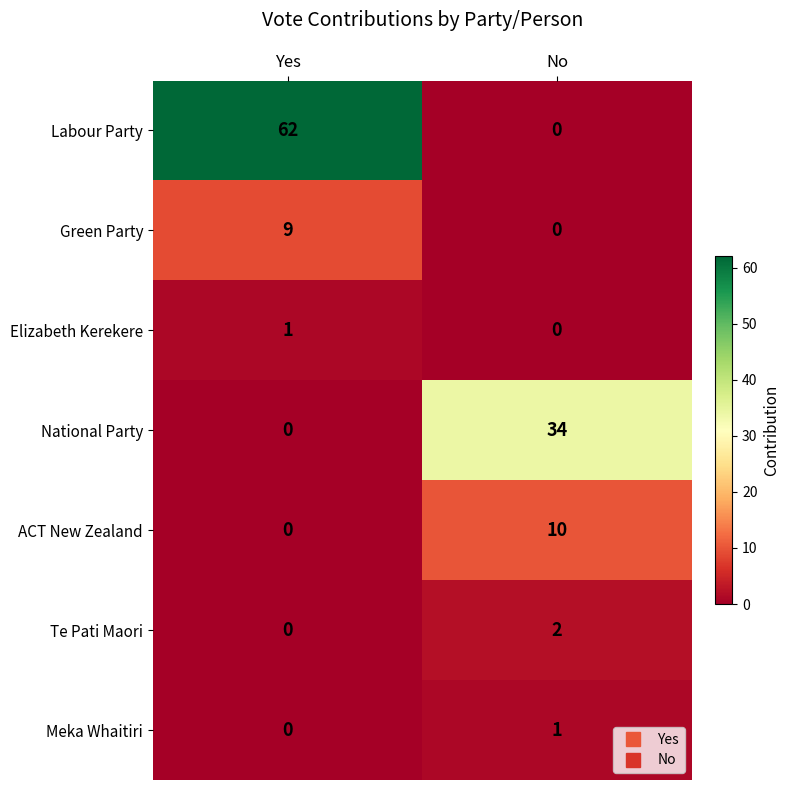

What is the sum of all National Party values?

34